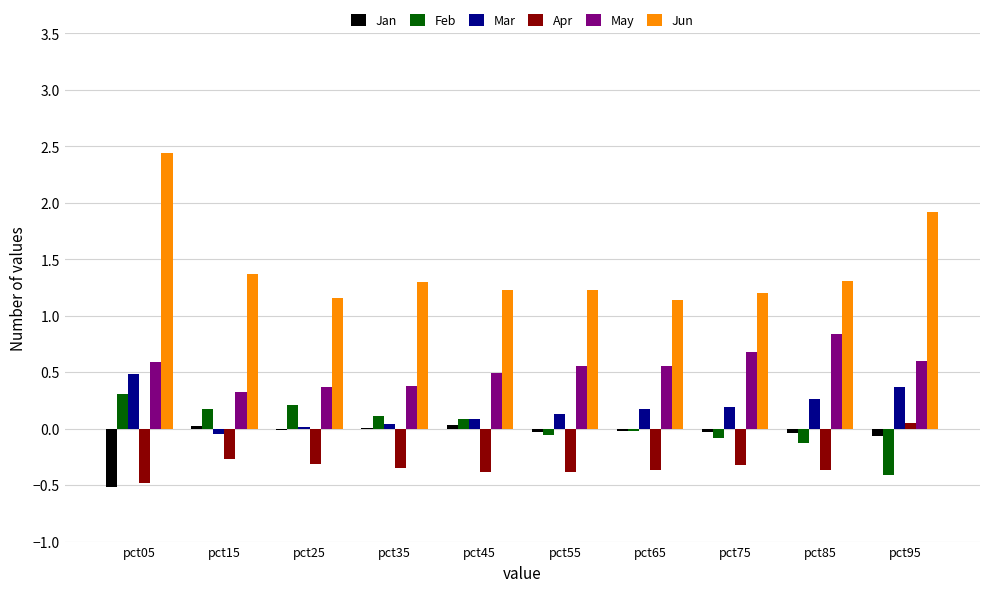

Is it true that Mar equals 0.0 at pct35?

True